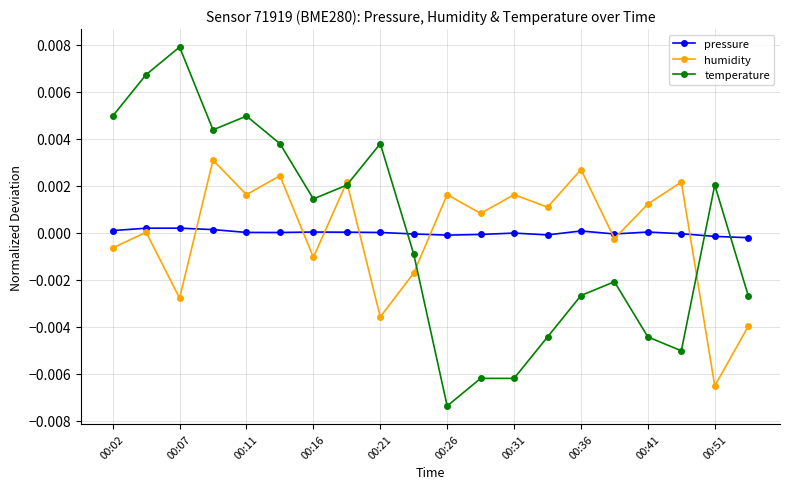

Which series has the widest spread of values?

temperature